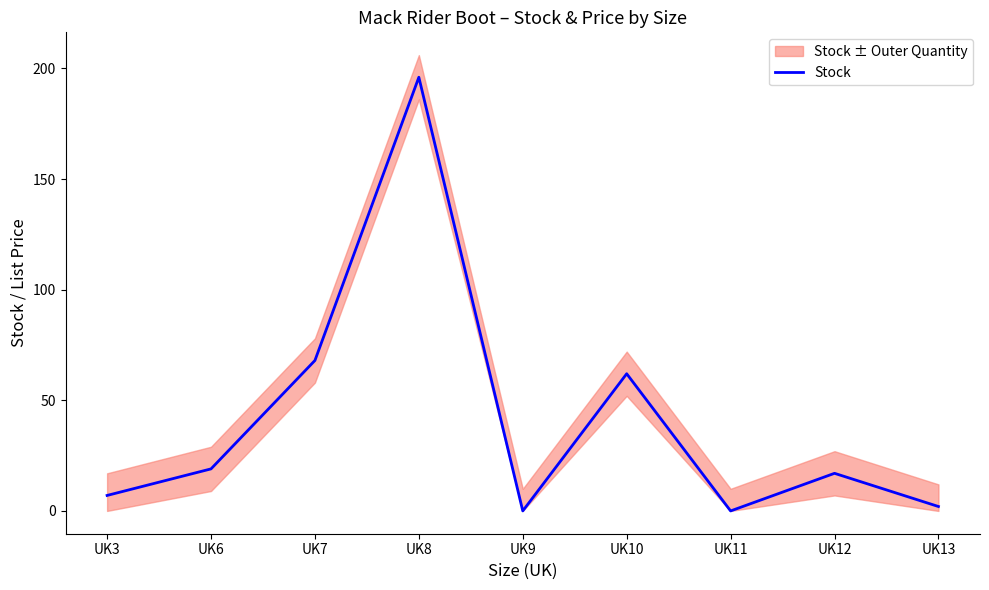

What is the value of the 3rd point from the left?

68